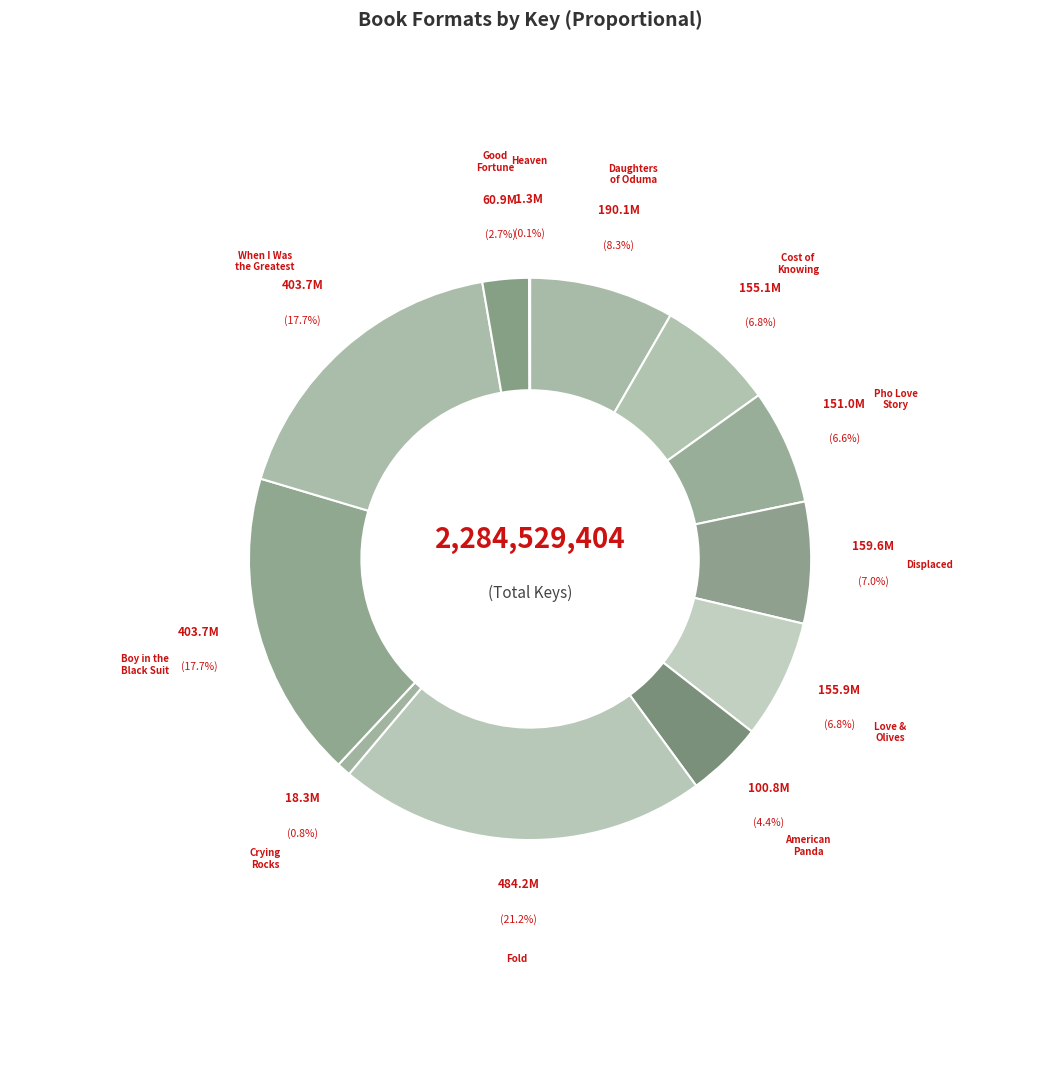

Combined, what portion of the pie is Love & Olives and Fold?

28.0%